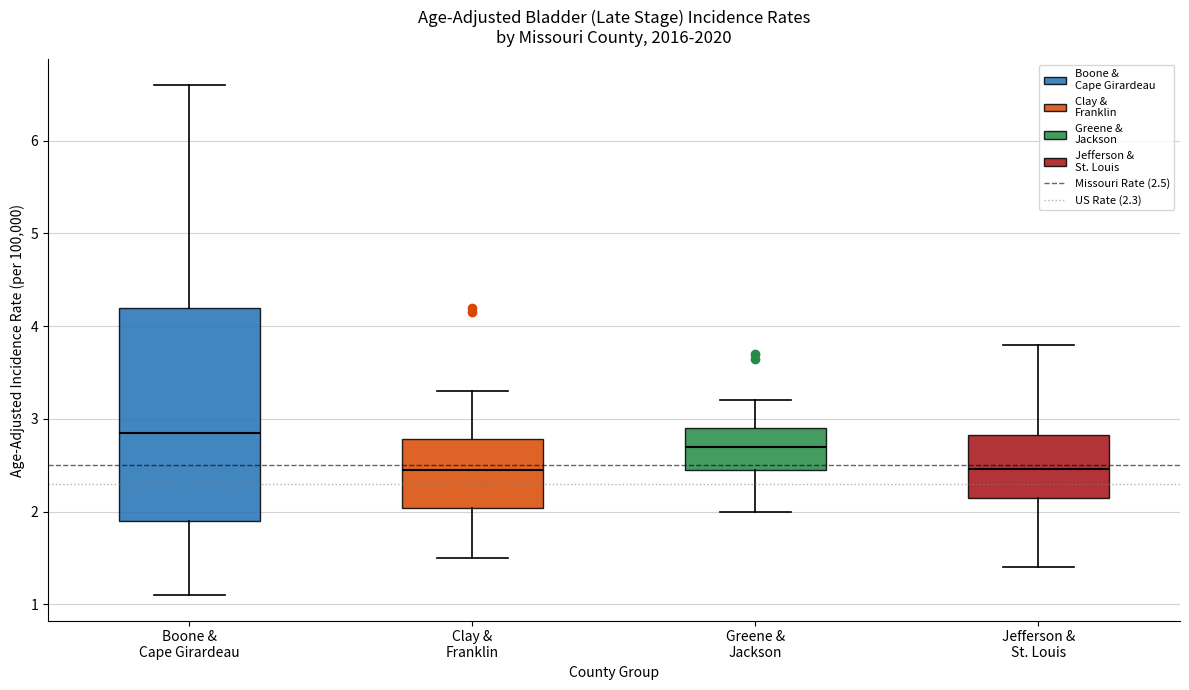

Where is the lower edge of the box for Boone & Cape Girardeau on the y-axis? The values are not printed on the chart, so give them approximately, as read against the axis.

1.9